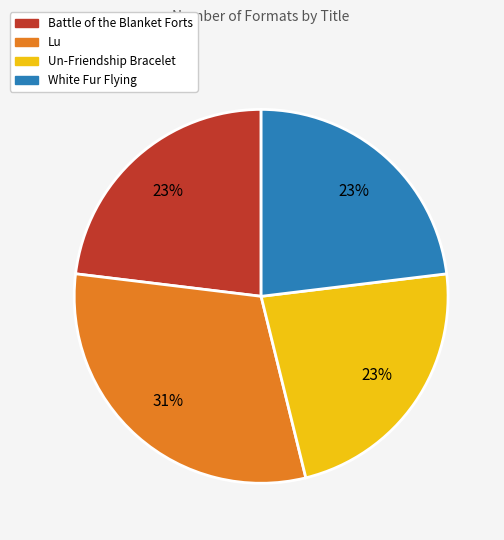

What is the ratio of the value at Lu to the value at Un-Friendship Bracelet?

1.3